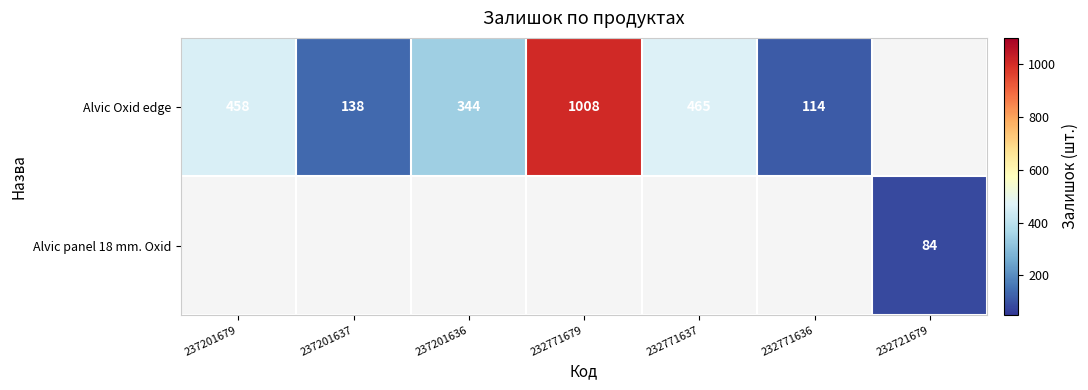

The Alvic Oxid edge series shows 695 at 232771679. True or false?

False